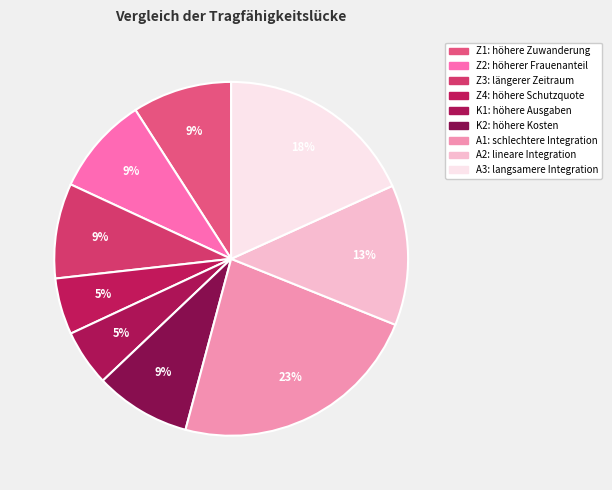

To the nearest percent, what is the average slice percentage?

11%